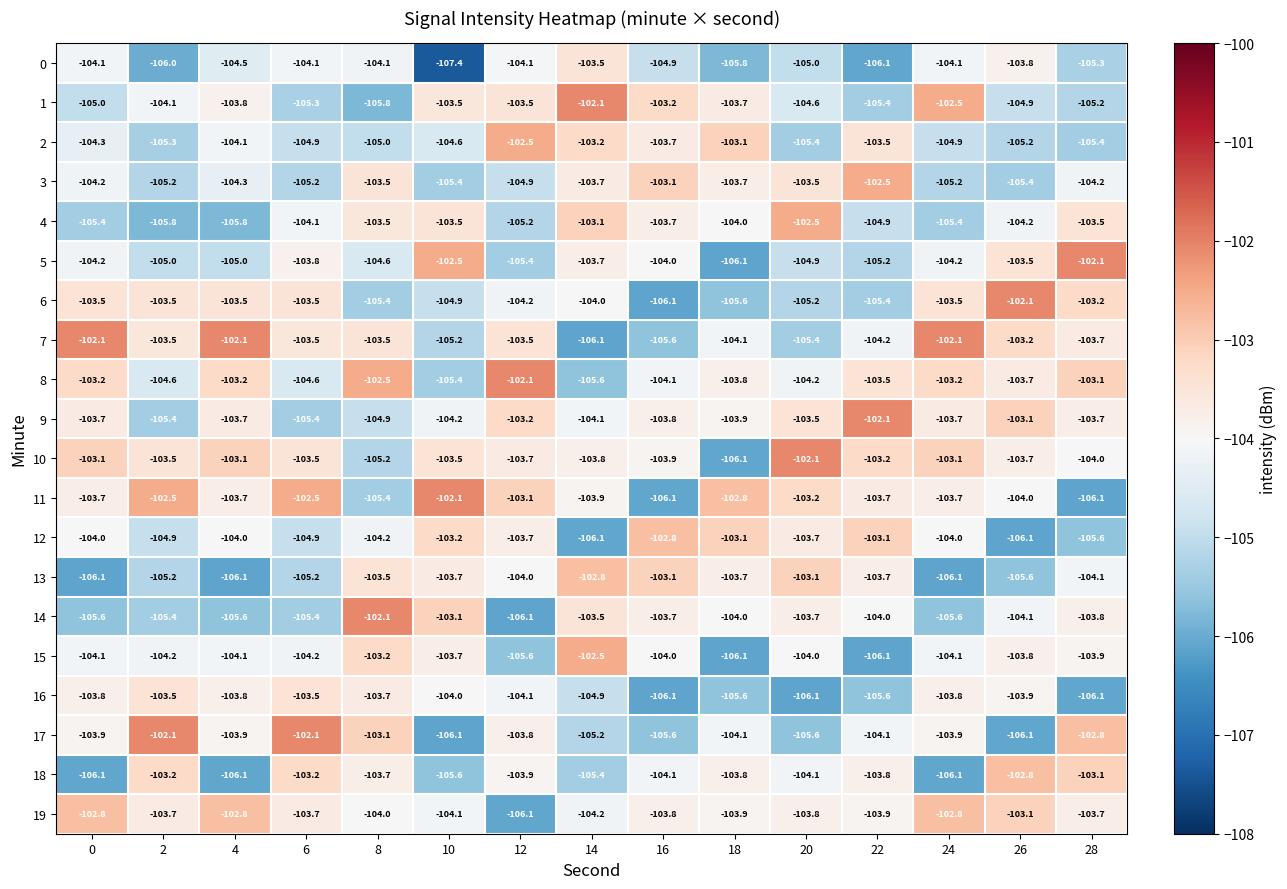

At which label is 4 closest to -104?

18